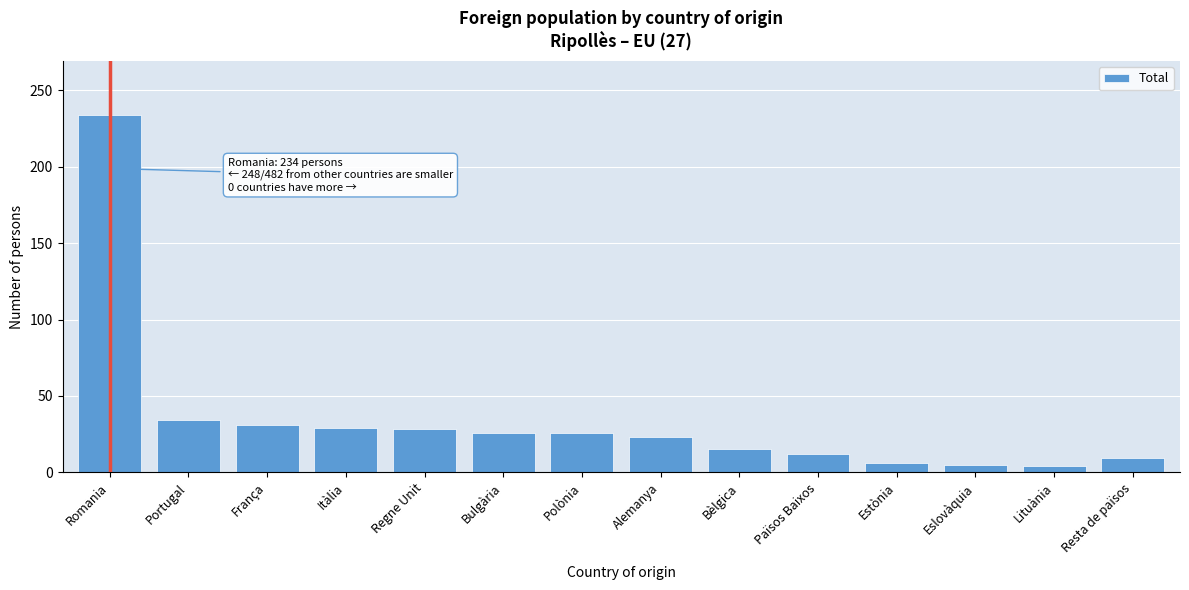

The chart shows a value of 12 at Països Baixos. True or false?

True